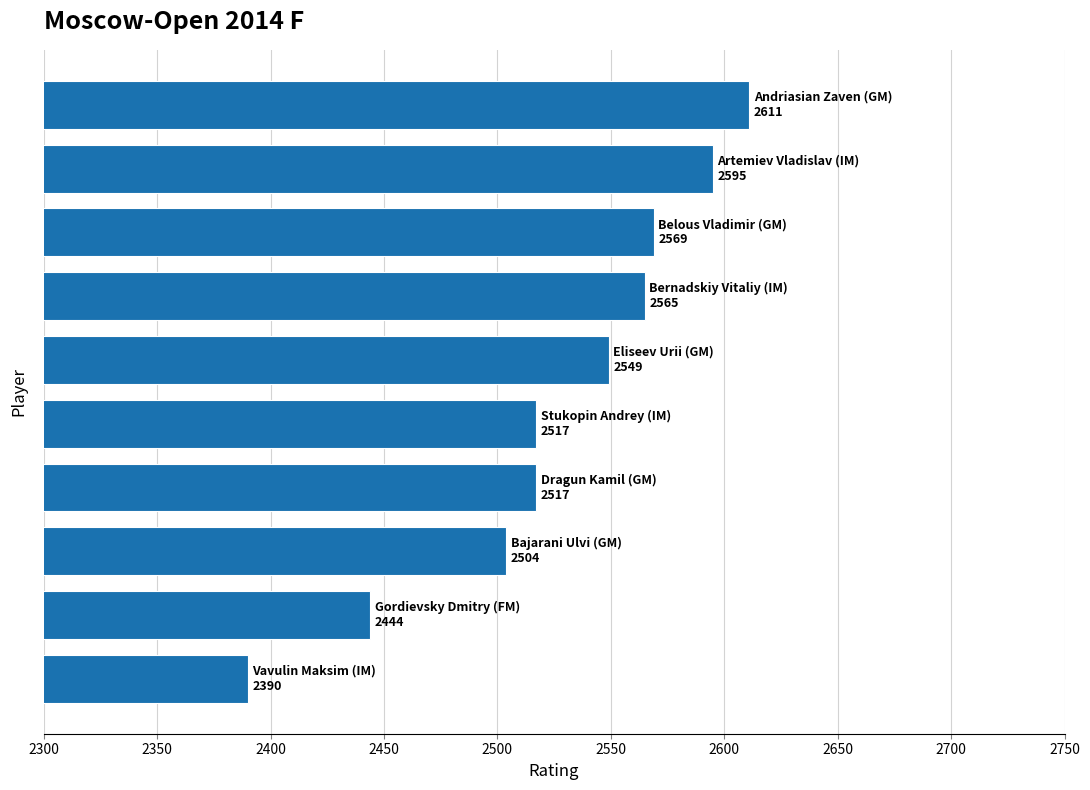

What is the maximum value shown in the chart?

2611